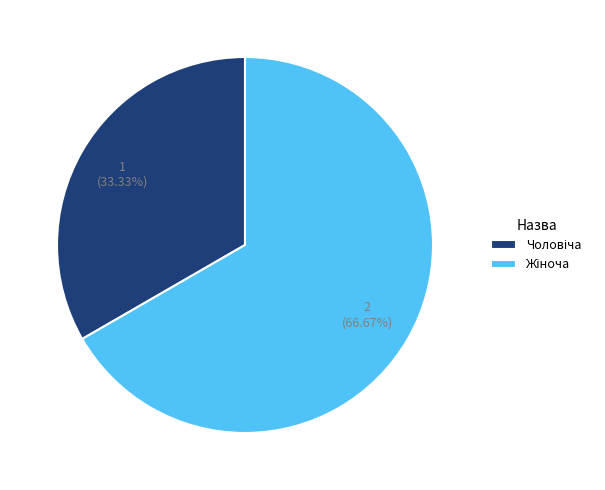

Is there a majority slice in this chart?

Yes